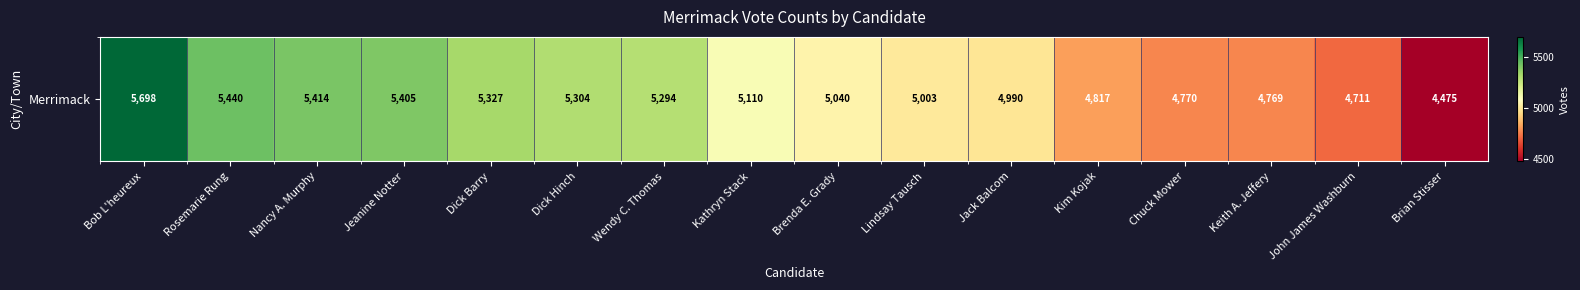

What is the sum of all values?

81567